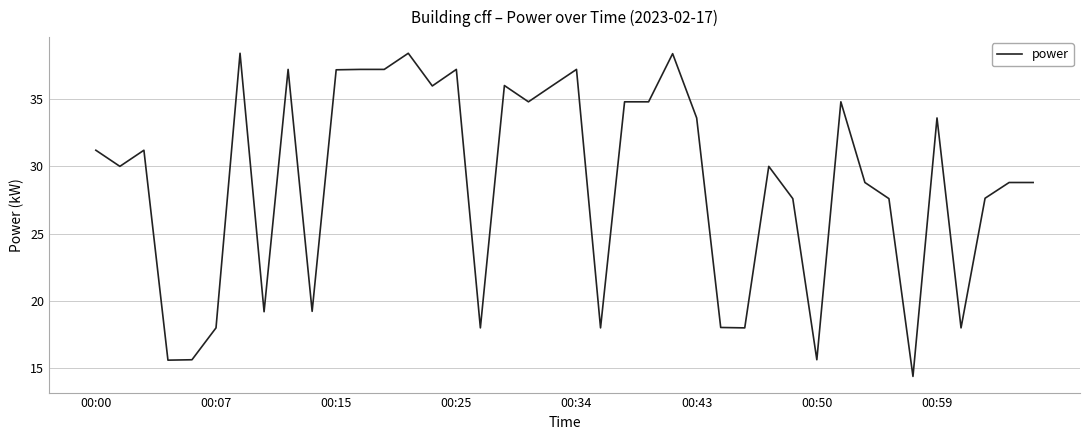

What is the difference between the maximum and minimum values?

24.0